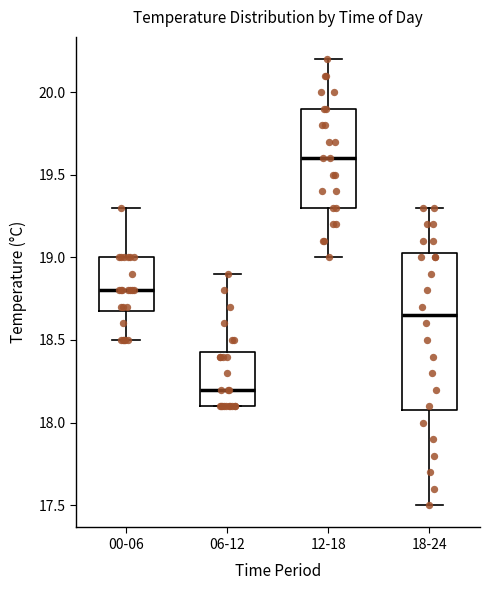

Which box has the highest median line?

12-18